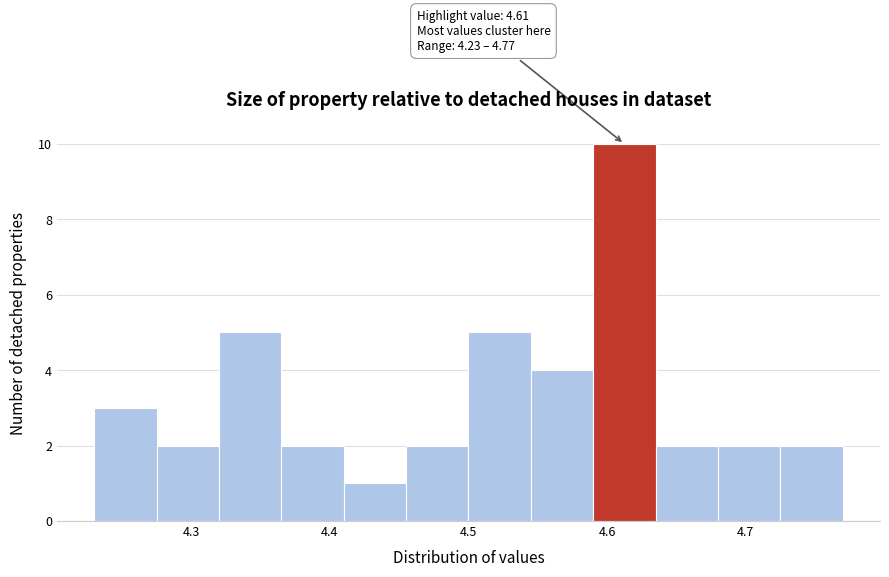

Over which range of the x-axis is the bar tallest?

4.590 to 4.635